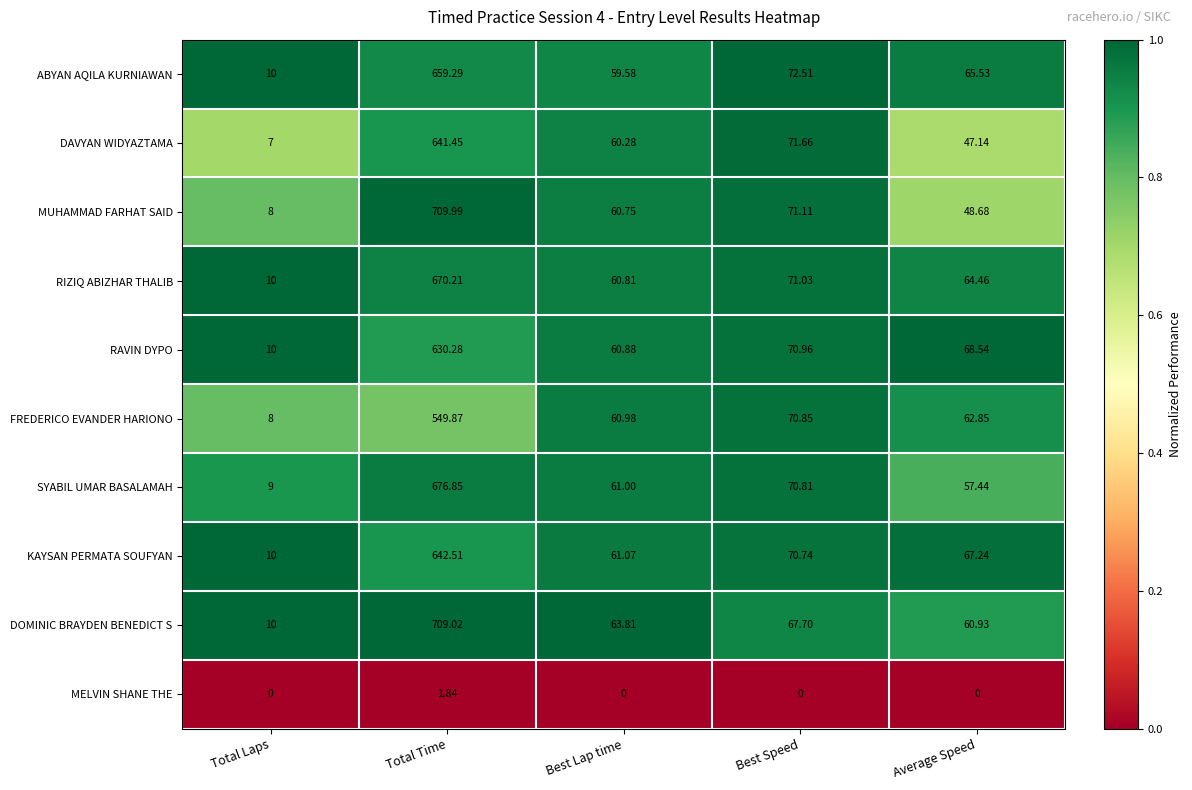

Which category has the highest value in the FREDERICO EVANDER HARIONO series?

Total Time